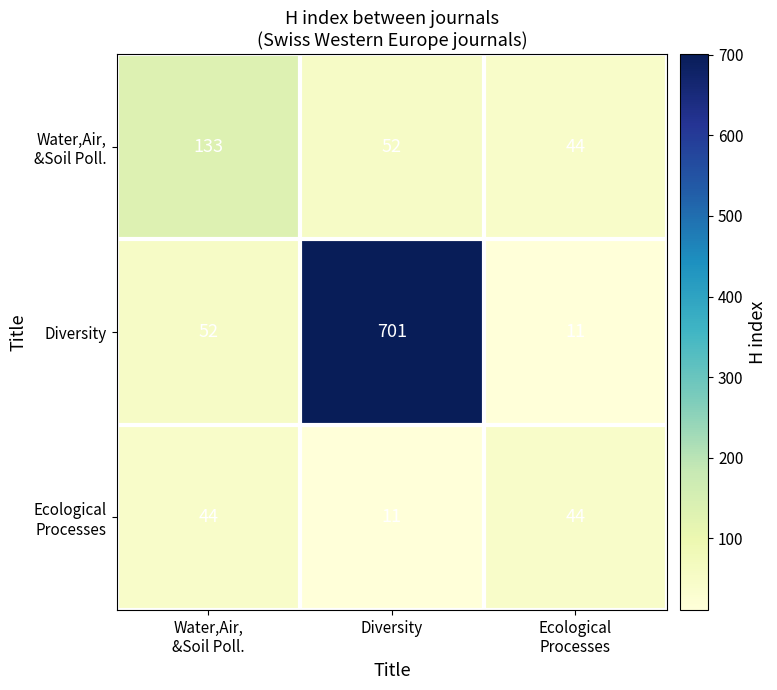

Which category has the highest value in the Diversity series?

Diversity